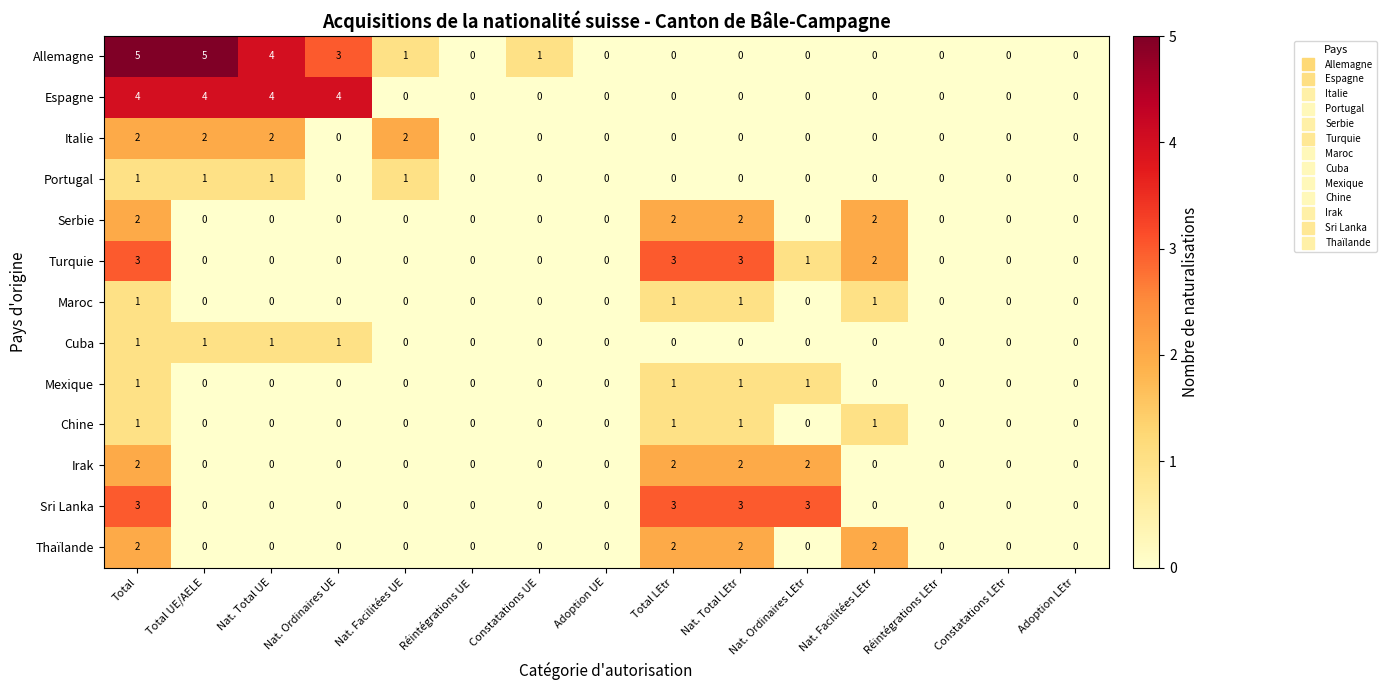

Count the number of data series in this chart.

13